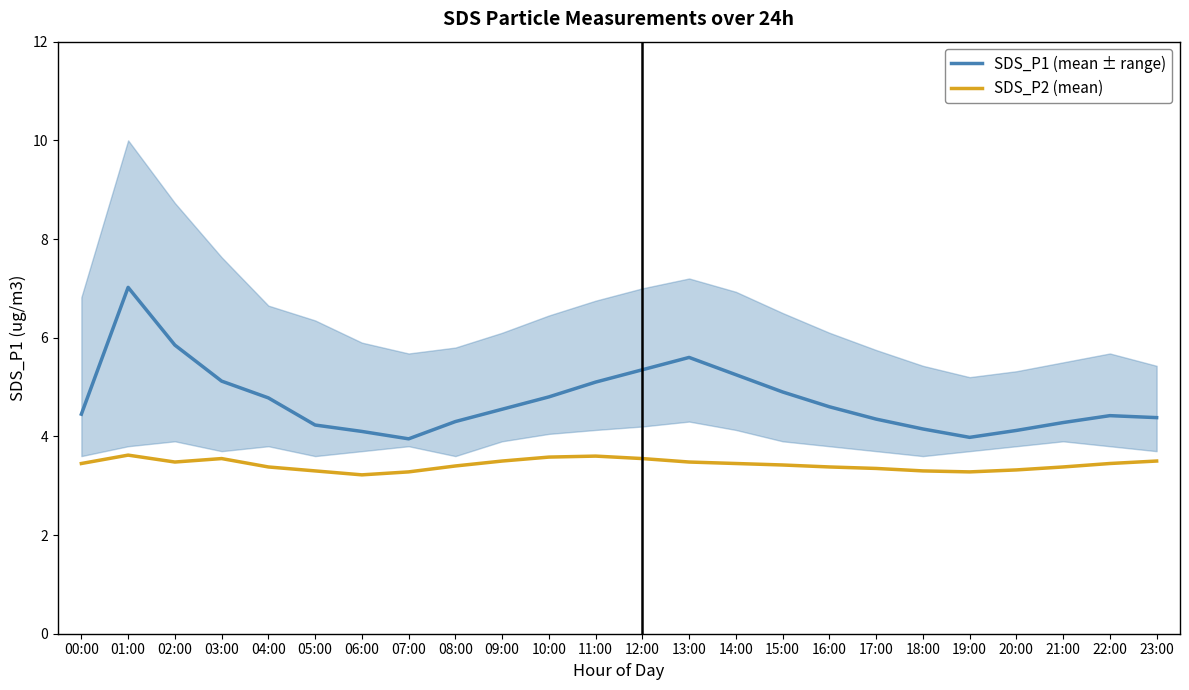

Rank the series at 23:00 from highest to lowest value.

SDS_P1 (mean ± range), SDS_P2 (mean)